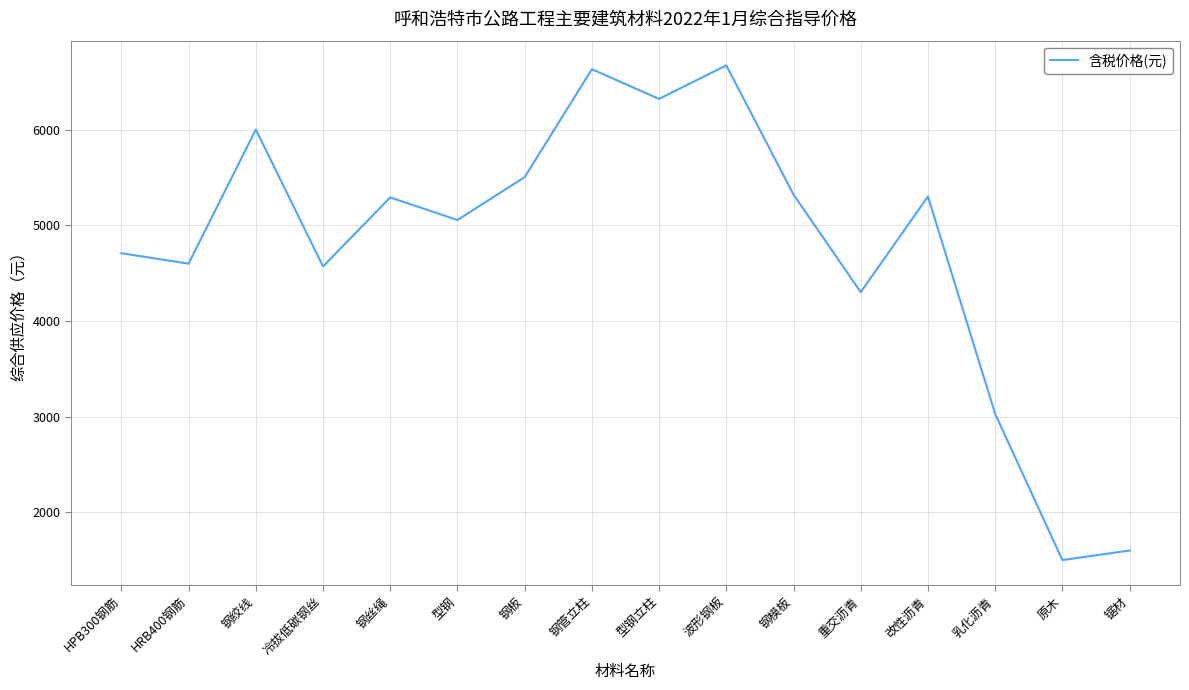

True or false: the data shows 3733 at 钢板.

False